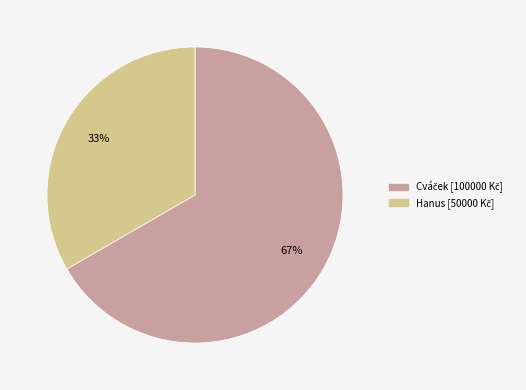

How many slices are in this pie chart?

2